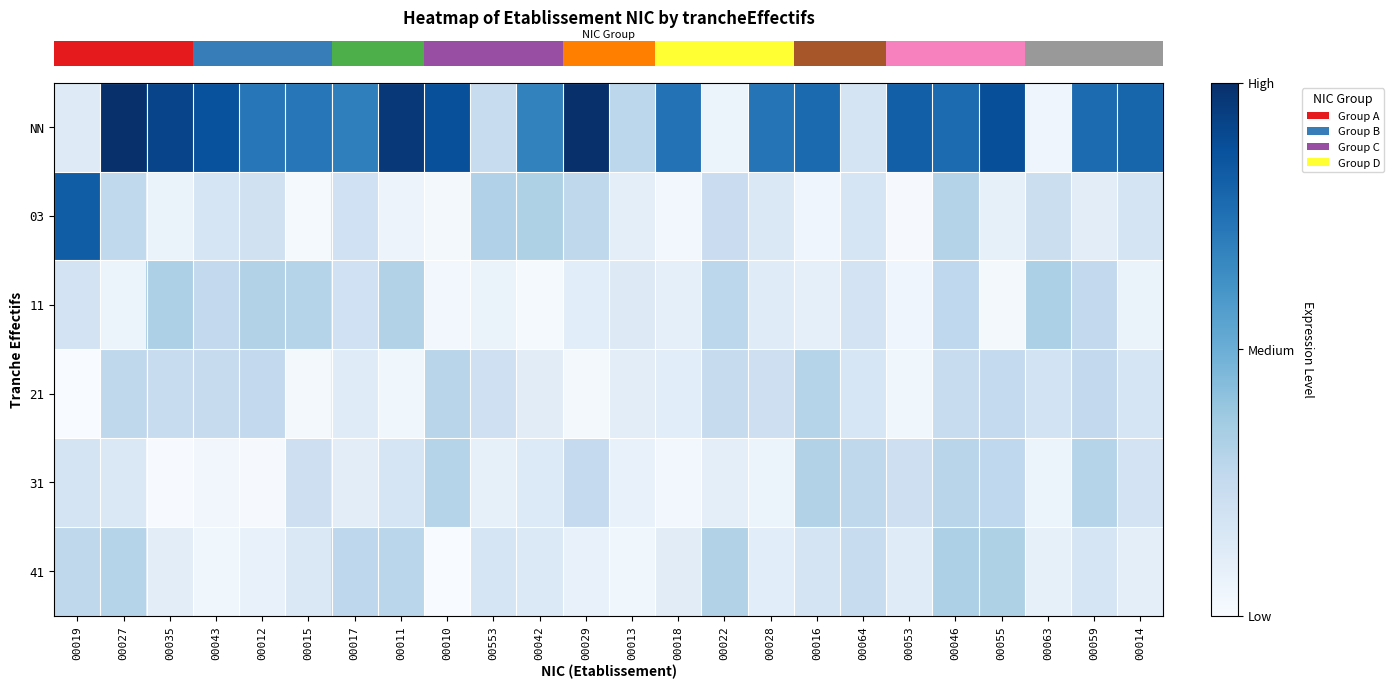

At how many categories does at least one series exceed 0?

24